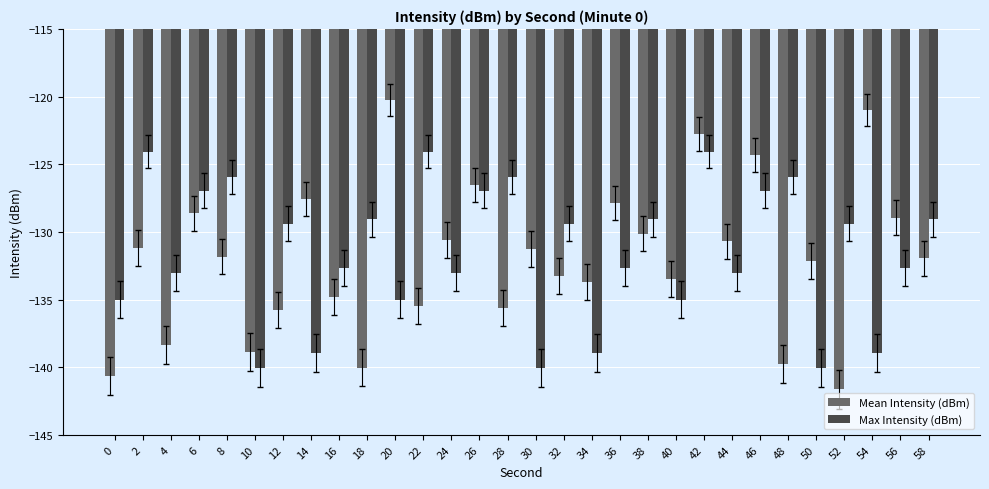

Which category has the highest value across all series?

20